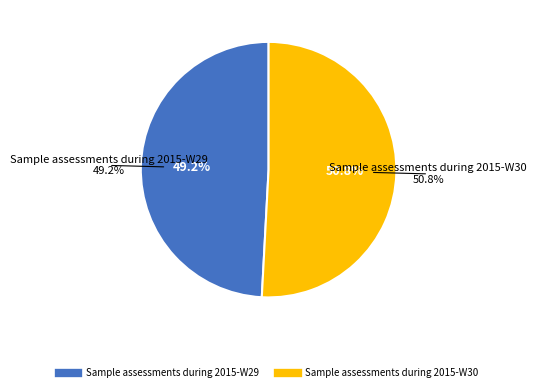

Between Sample assessments during 2015-W29 and Sample assessments during 2015-W30, which is larger?

Sample assessments during 2015-W30